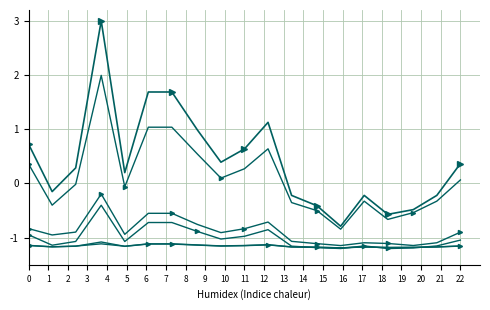

How many series are shown in this chart?

6